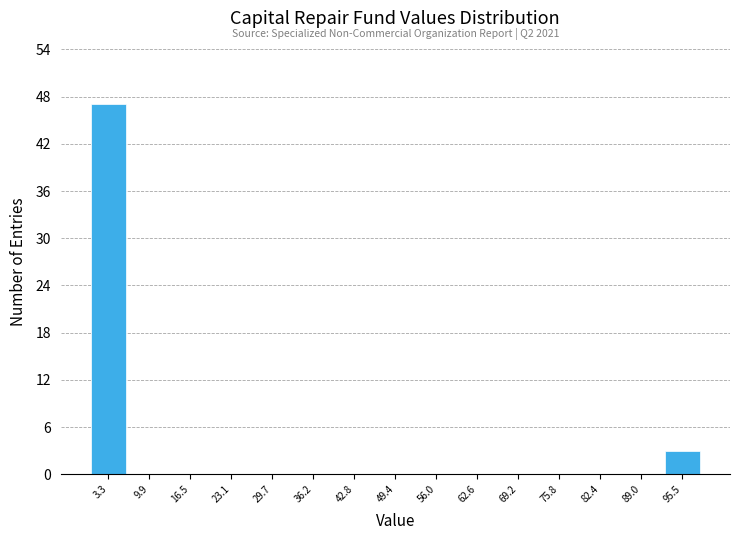

Which range on the x-axis has the tallest bar?

0 to 7